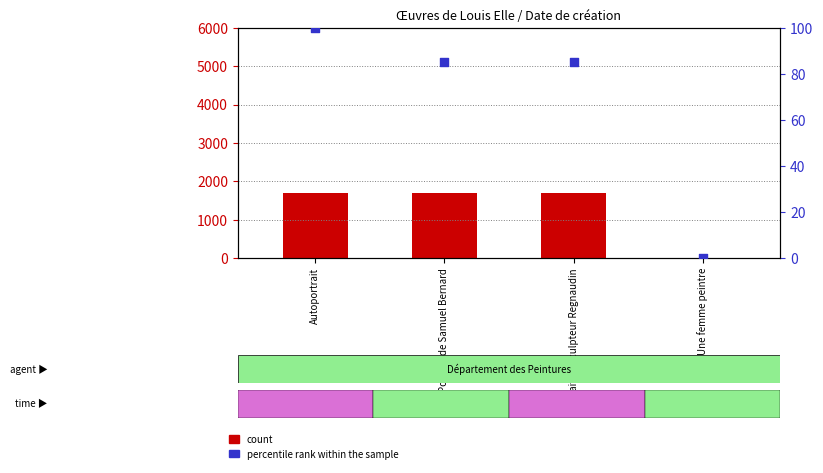

Which series has the largest total across all categories?

count